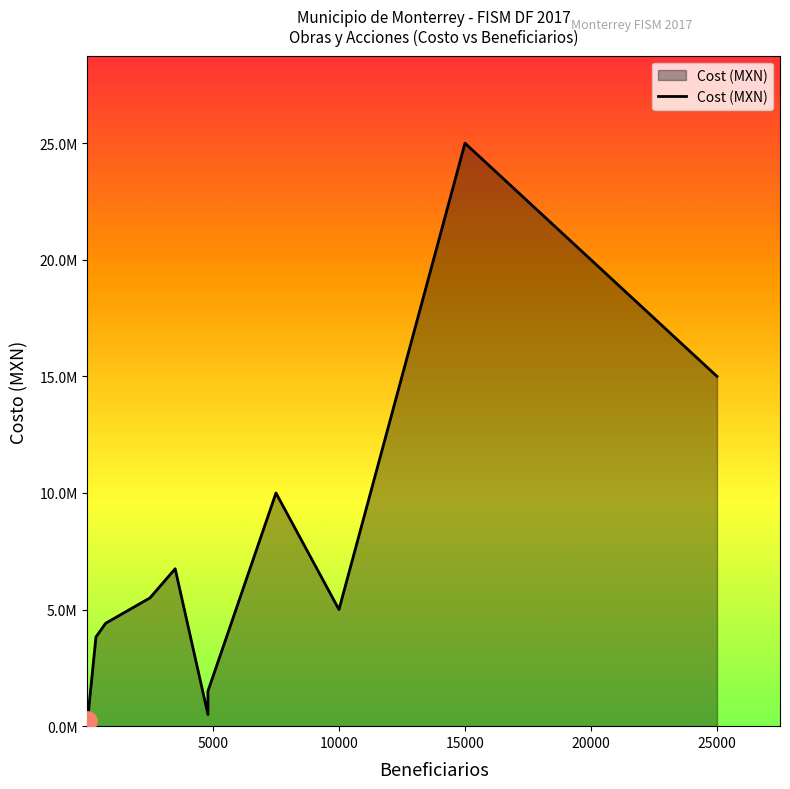

True or false: there are more than 0 points higher than both neighbors.

True